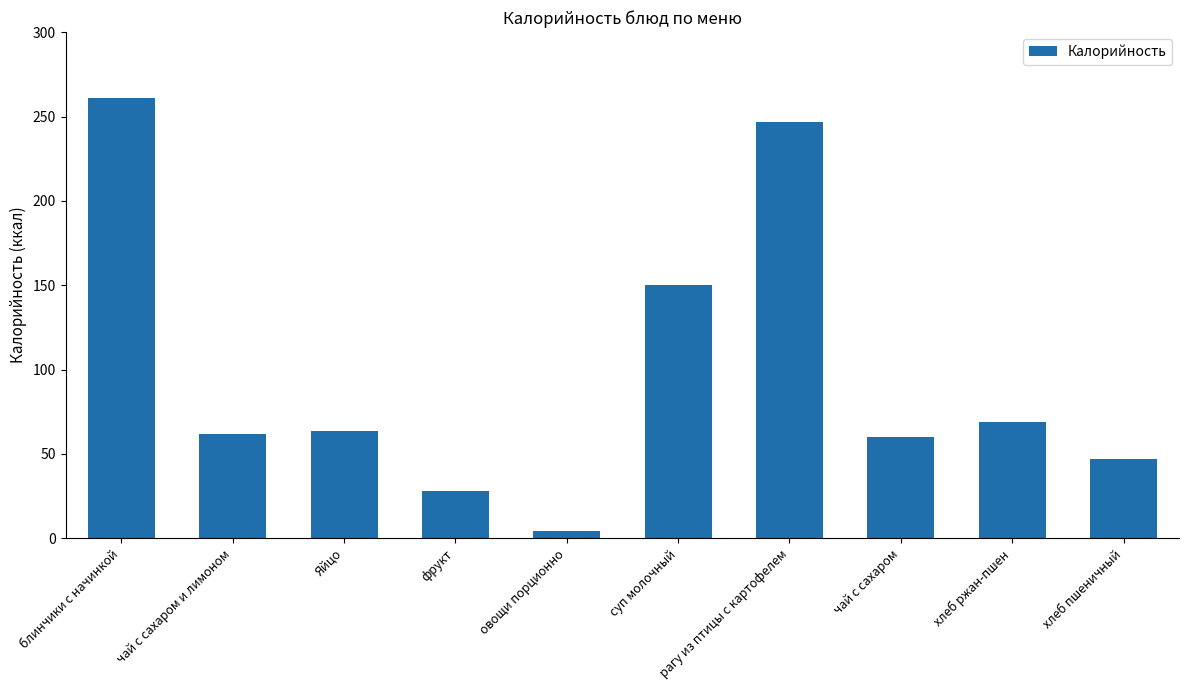

Reading left to right, transcribe all the data shown in this chart.

блинчики с начинкой=261.0	чай с сахаром и лимоном=62.0	Яйцо=63.5	фрукт=28.2	овощи порционно=4.0	суп молочный=150.0	рагу из птицы с картофелем=247.0	чай с сахаром=60.0	хлеб ржан-пшен=69.0	хлеб пшеничный=46.8